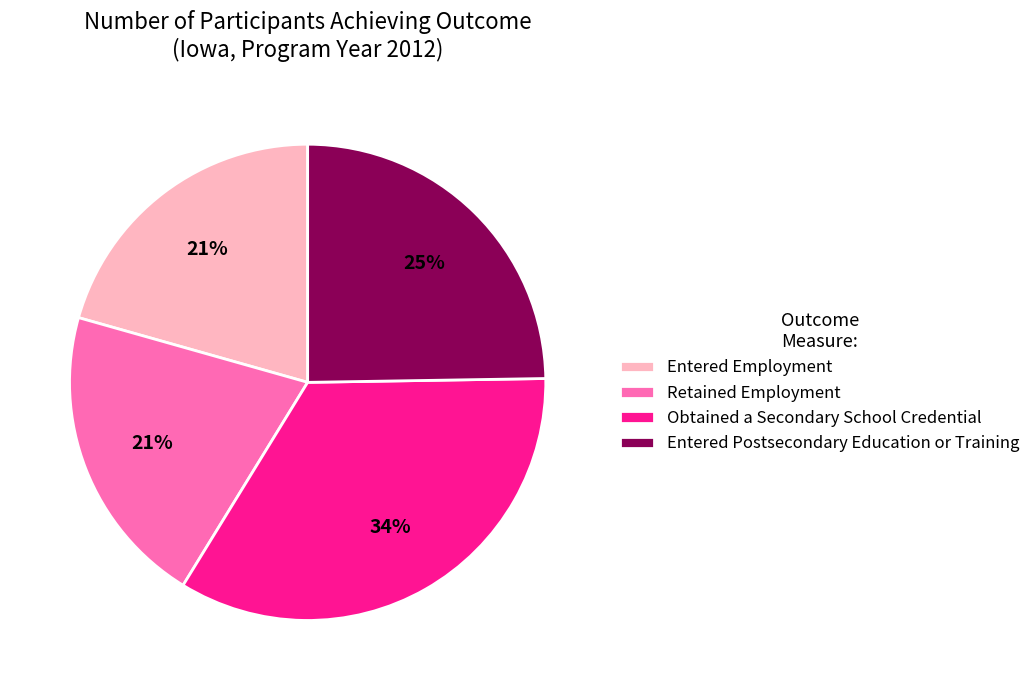

What is the largest slice in the pie chart?

Obtained a Secondary School Credential